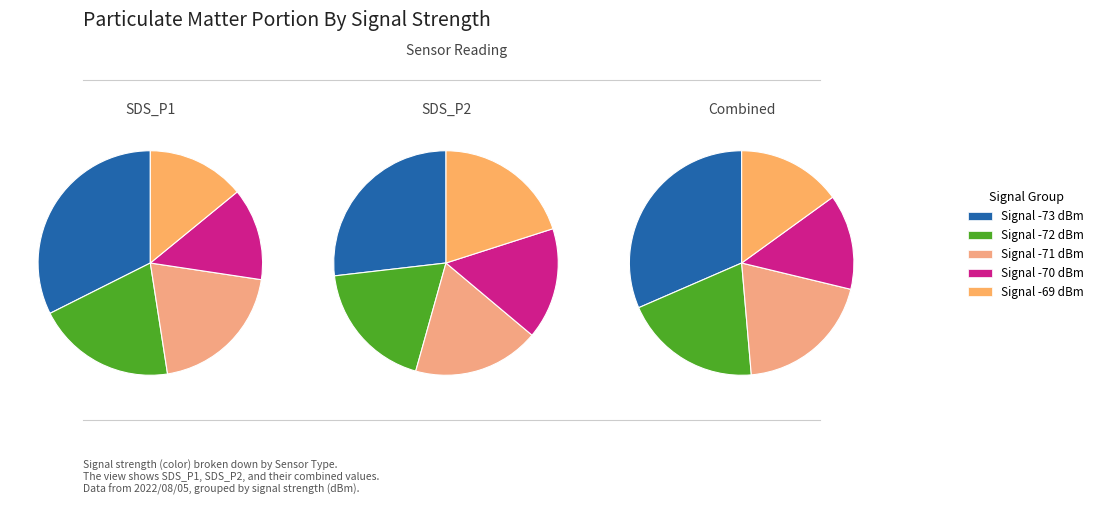

To the nearest percent, what is the difference between the 10 and 26 slice percentages?

1%